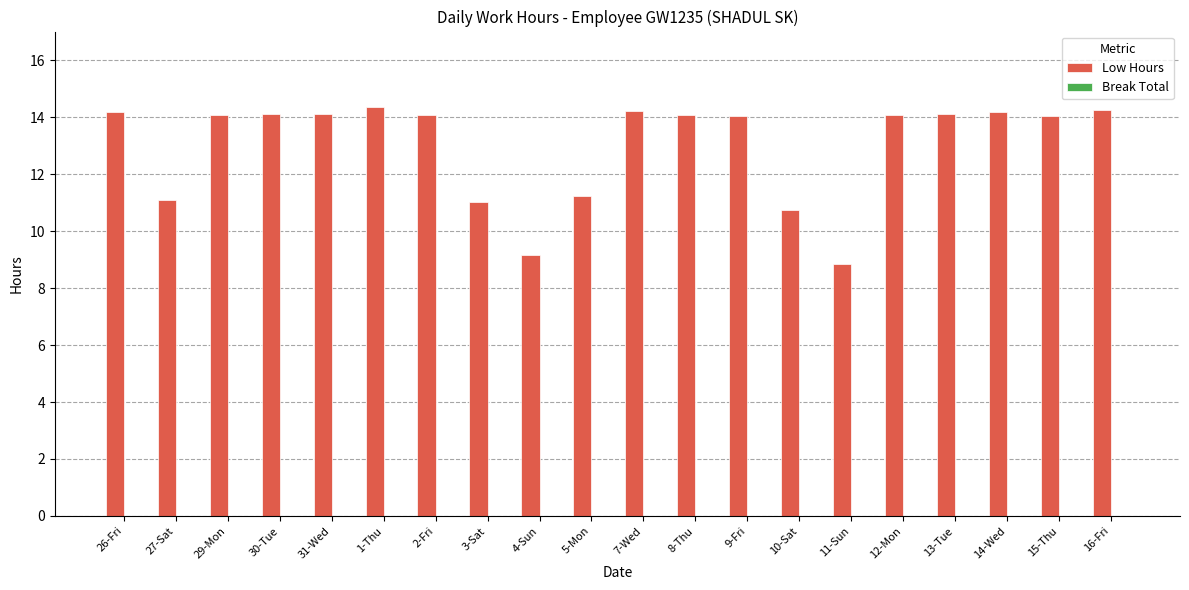

What is the average value?

13.0